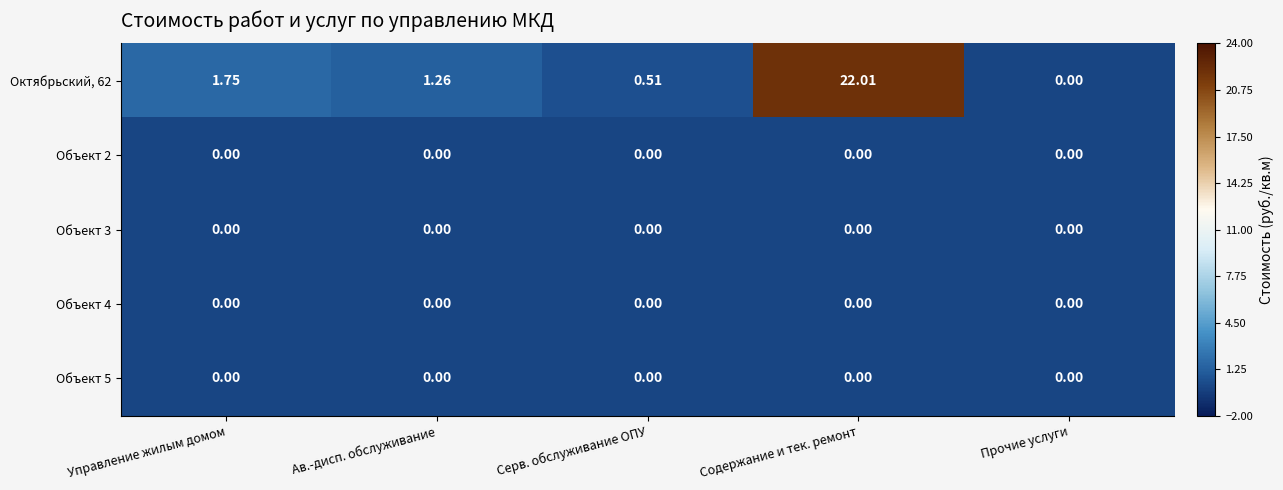

List the labels in order of Октябрьский, 62 value, largest first.

Содержание и тек. ремонт, Управление жилым домом, Ав.-дисп. обслуживание, Серв. обслуживание ОПУ, Прочие услуги